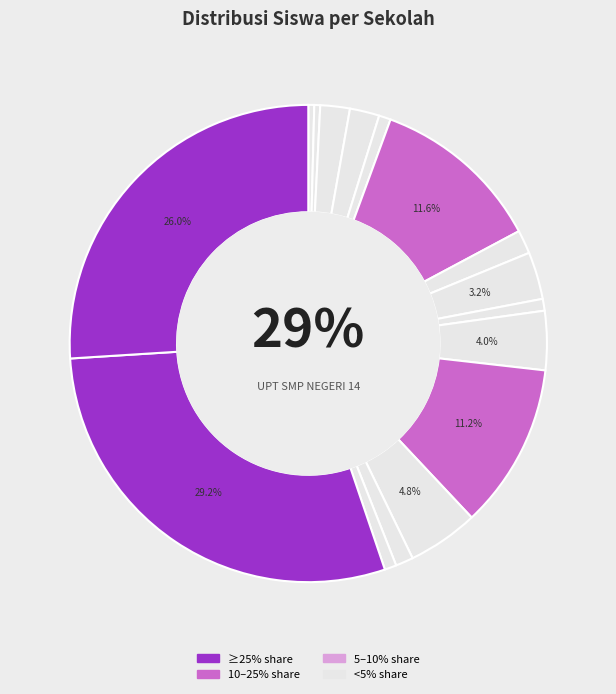

What percentage is the SMP GAJAH MADA slice, to the nearest percent?

2%